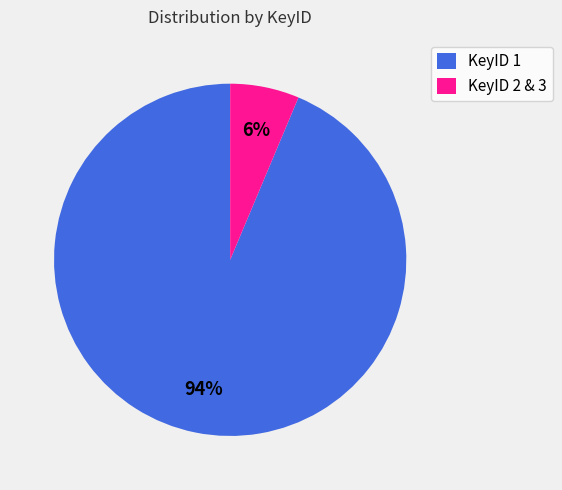

The KeyID 2 & 3 slice represents 16% of the pie. True or false?

False